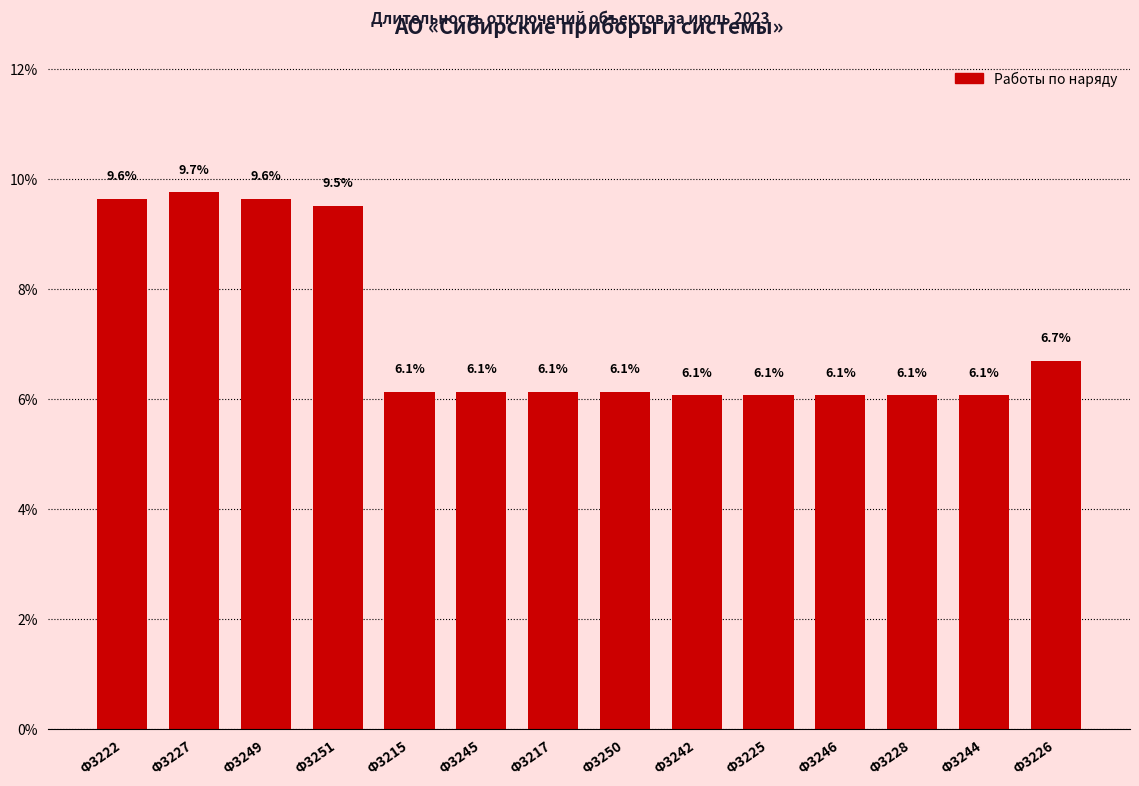

What is the minimum value shown in the chart?

6.1